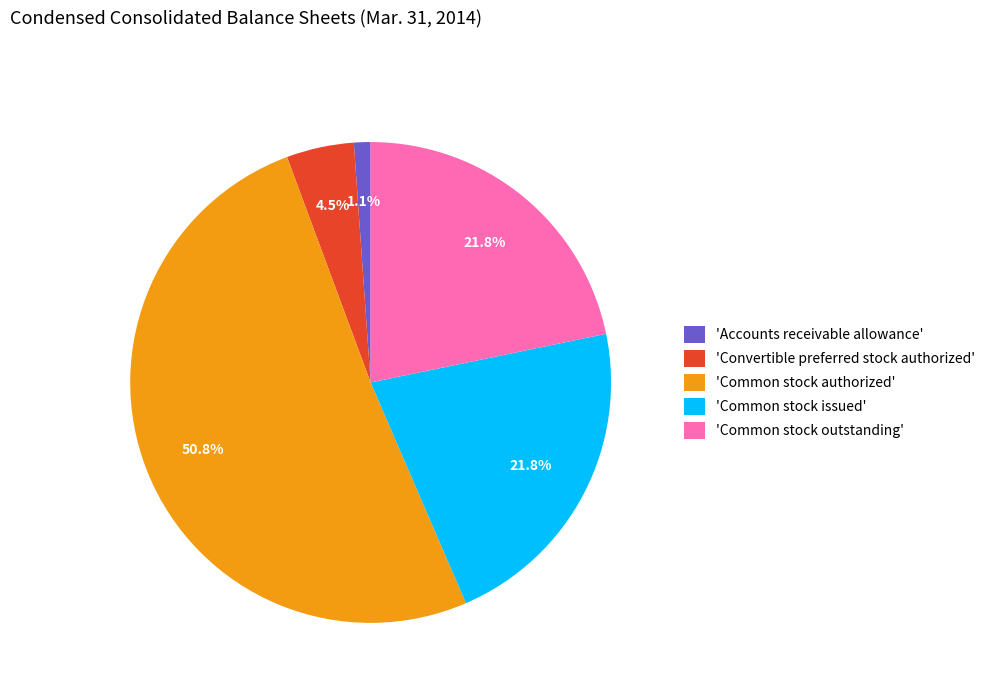

Which slice is the largest?

'Common stock authorized'